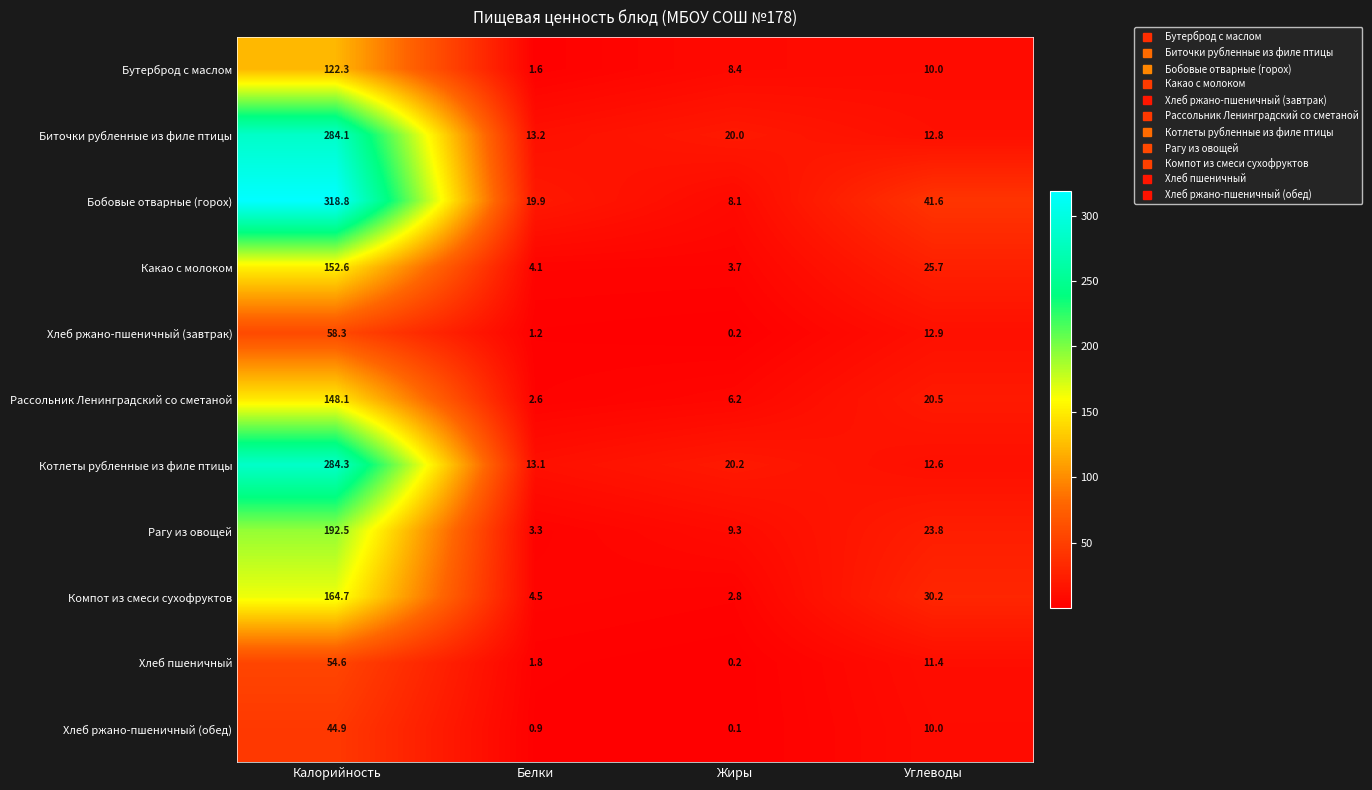

Is it true that Хлеб пшеничный equals 54.6 at Калорийность?

True